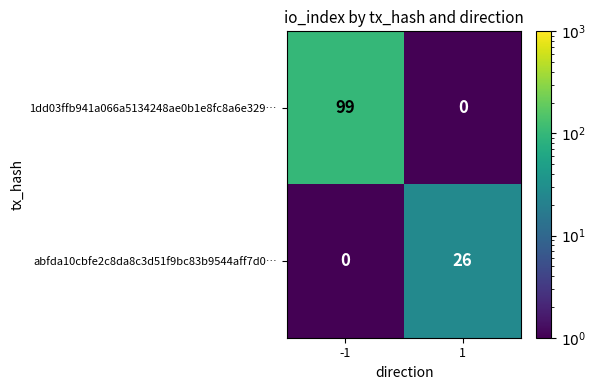

Between -1 and 1, which series saw the biggest shift?

1dd03ffb941a066a5134248ae0b1e8fc8a6e329…